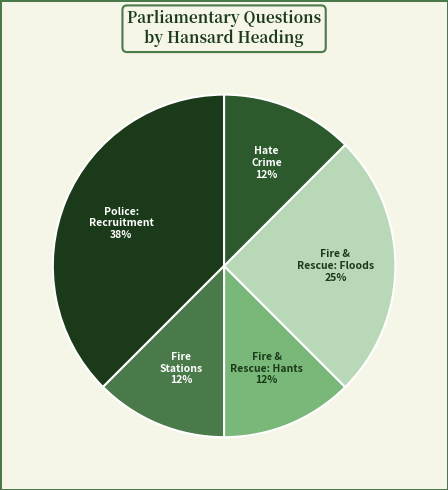

To the nearest percent, what is the average slice percentage?

20%